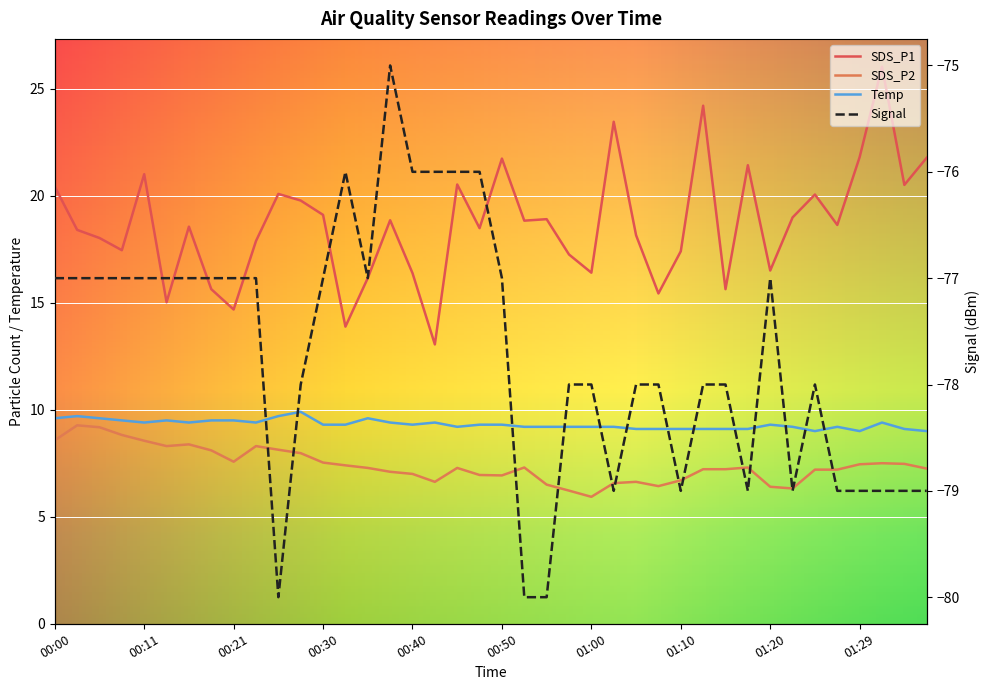

The Signal series shows -78.0 at 01:07. True or false?

True